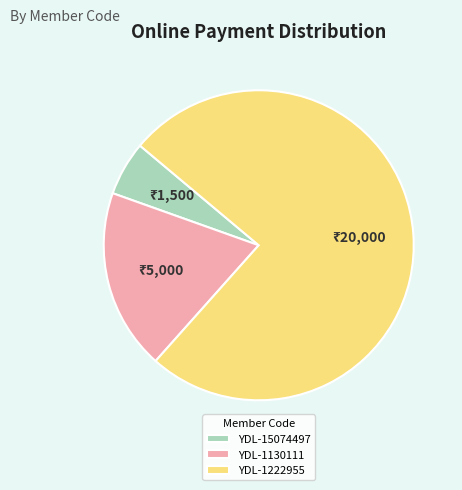

Do YDL-1222955 and YDL-15074497 together represent more than half of the pie?

Yes